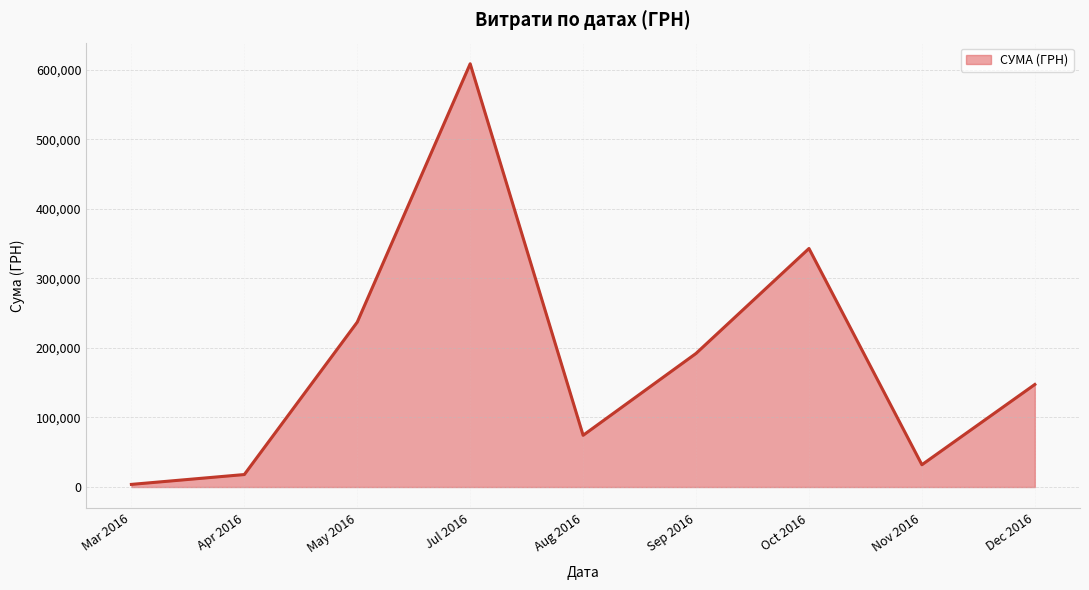

How many interior local peaks (higher than both neighbors) does the data have?

2